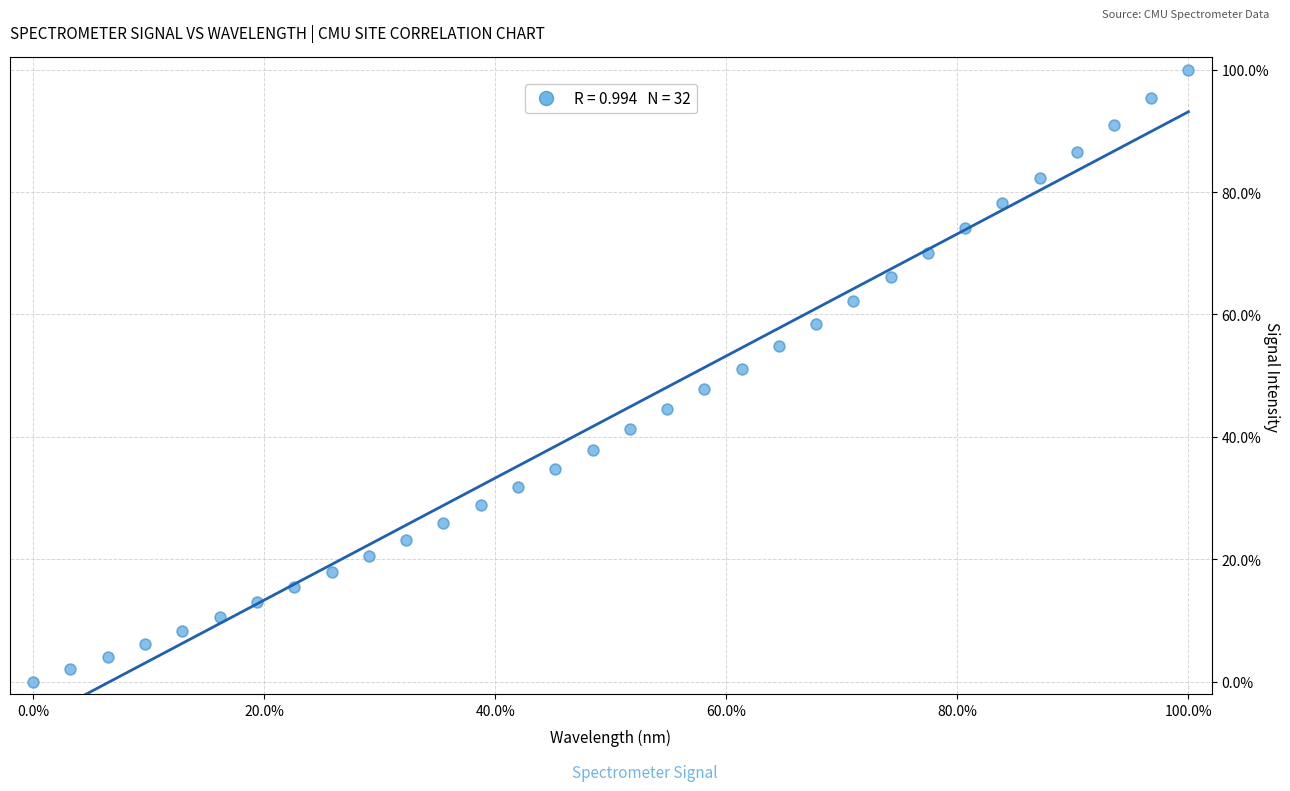

What is the range of X values (max minus min)?

100.0